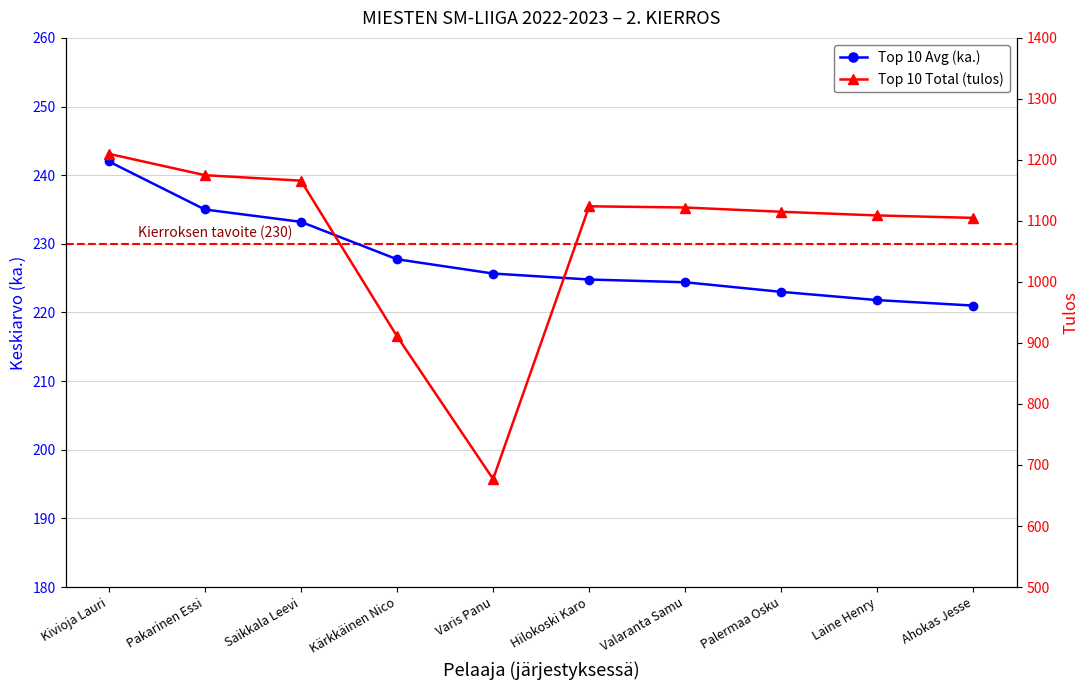

Where is Top 10 Avg (ka.) nearest to the value 231?

Saikkala Leevi